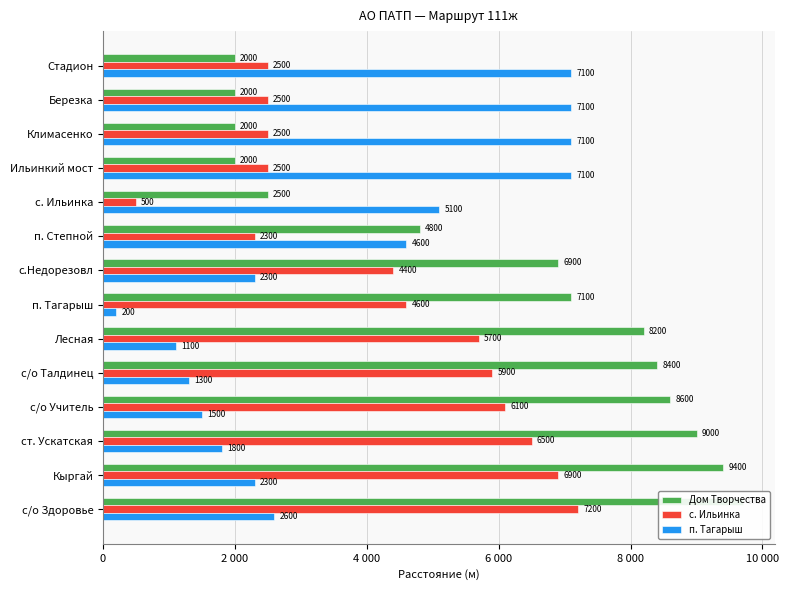

What is the value of the п. Тагарыш bar at the 8th from the left?

200